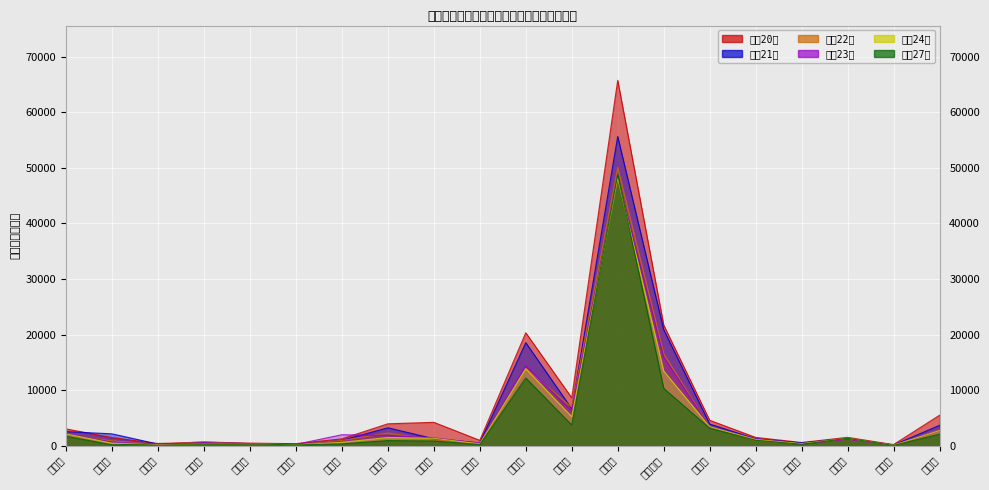

Read the 平成23年 value at 岩手県.

271